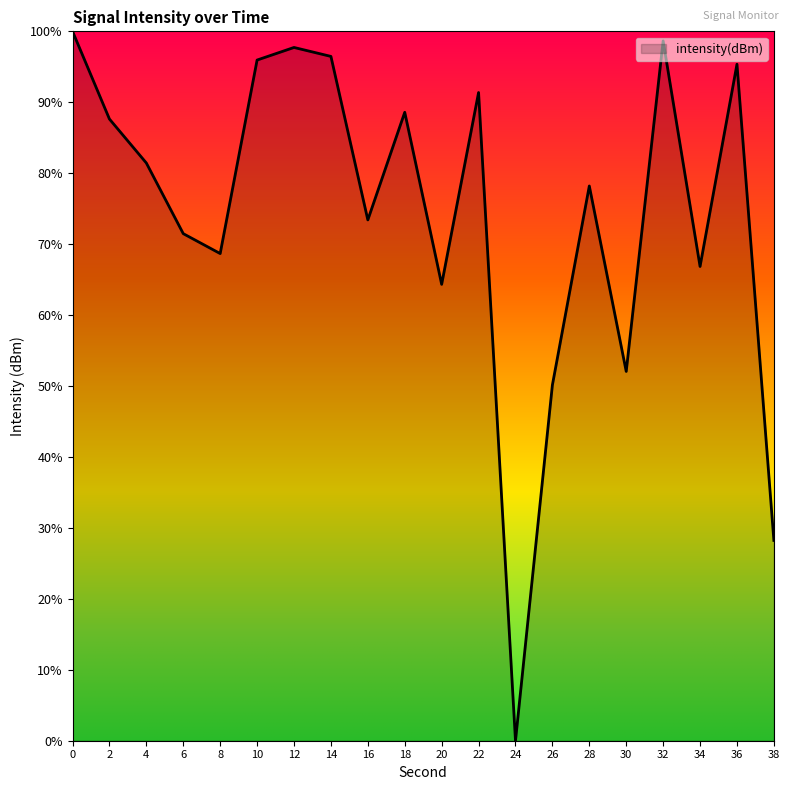

Is it true that the value at 38 is 18.9?

False